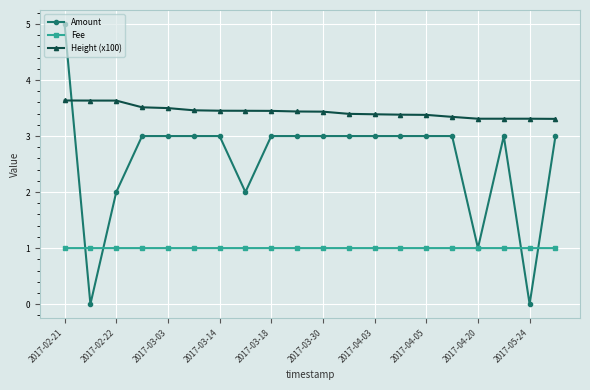

True or false: Amount and Height (x100) intersect in this chart.

True